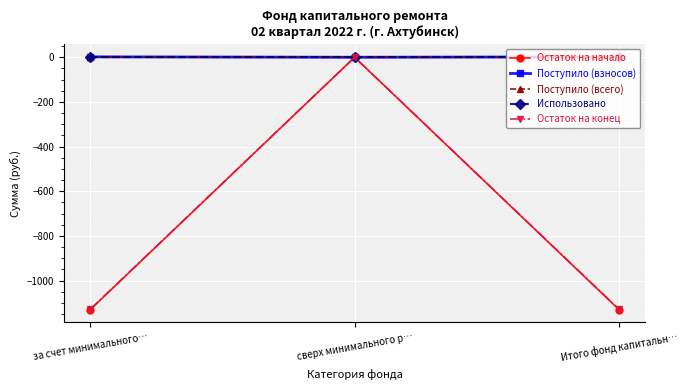

At which category is the sum across all series the highest?

сверх минимального р…